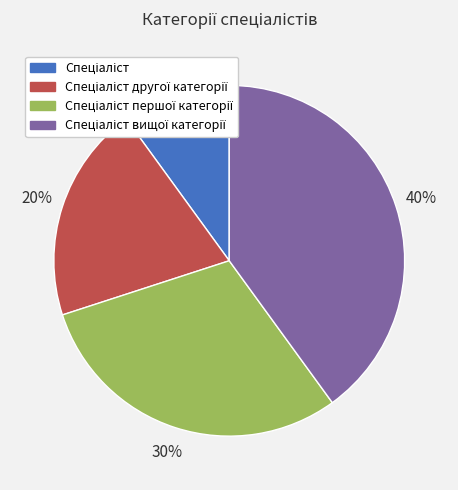

Does any single category account for the majority?

No